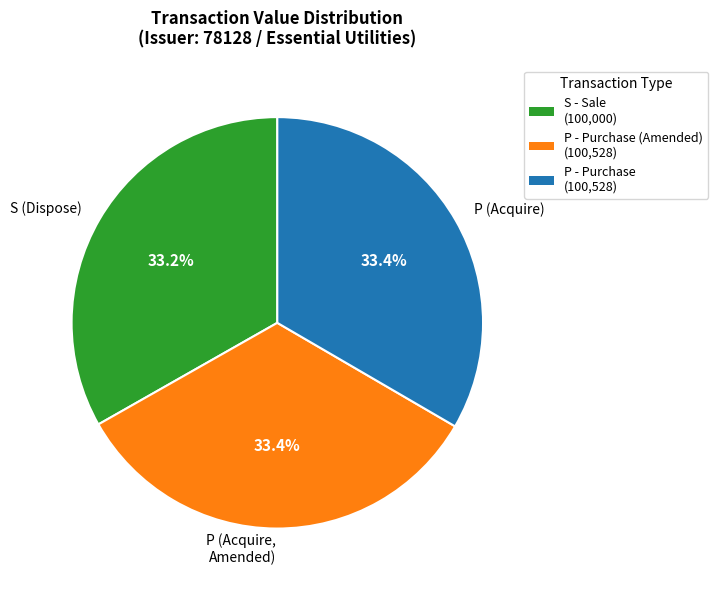

Count the number of slices in the pie.

3